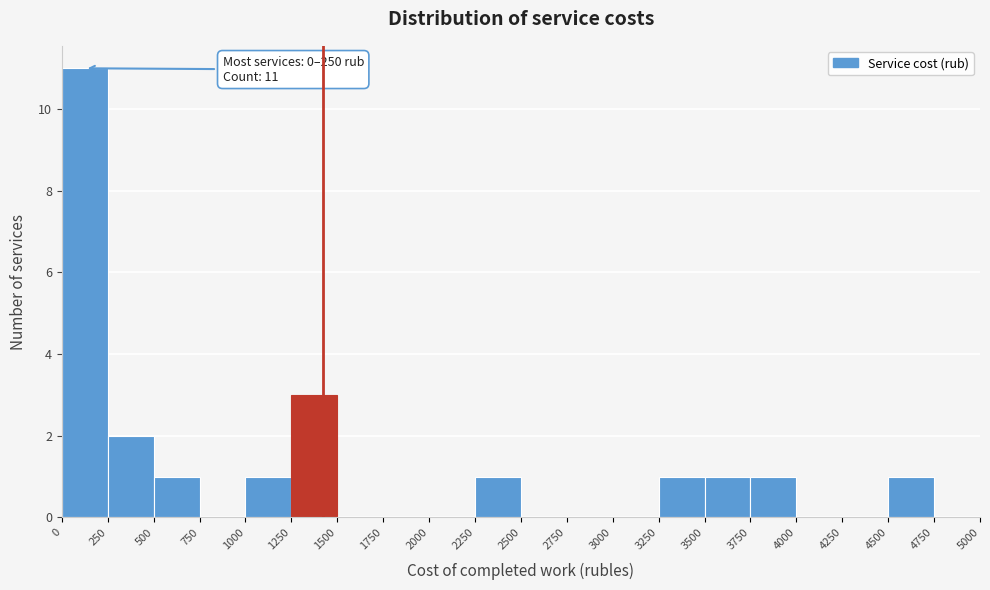

Which range on the x-axis has the tallest bar?

0 to 250